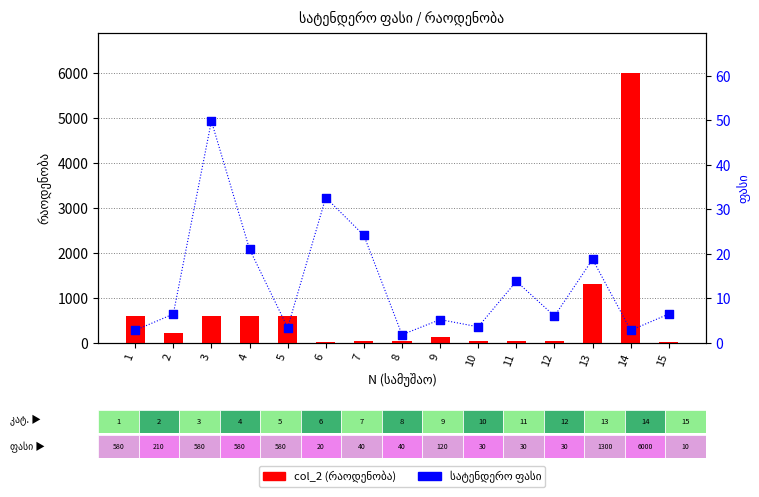

What are all the series names shown in the legend?

col_2 (რაოდენობა), სატენდერო ფასი